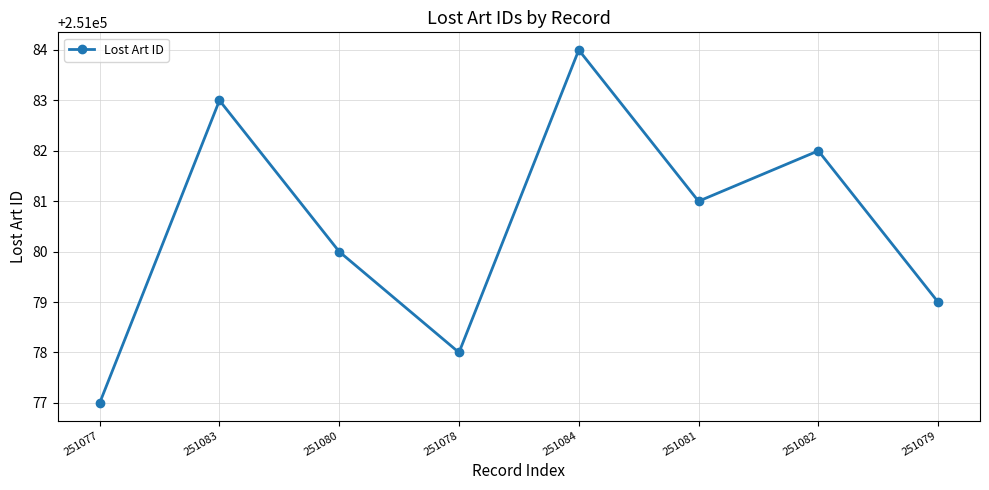

Rank the categories by value from highest to lowest.

251084, 251083, 251082, 251081, 251080, 251079, 251078, 251077